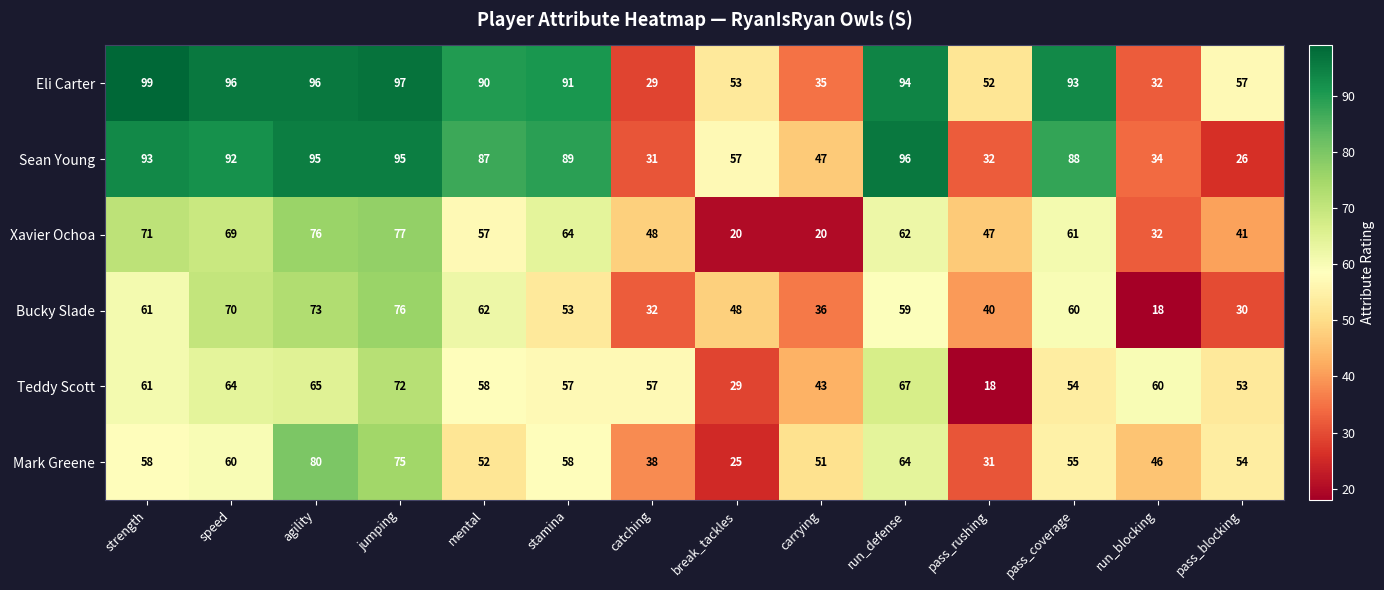

The Xavier Ochoa series shows 41 at strength. True or false?

False